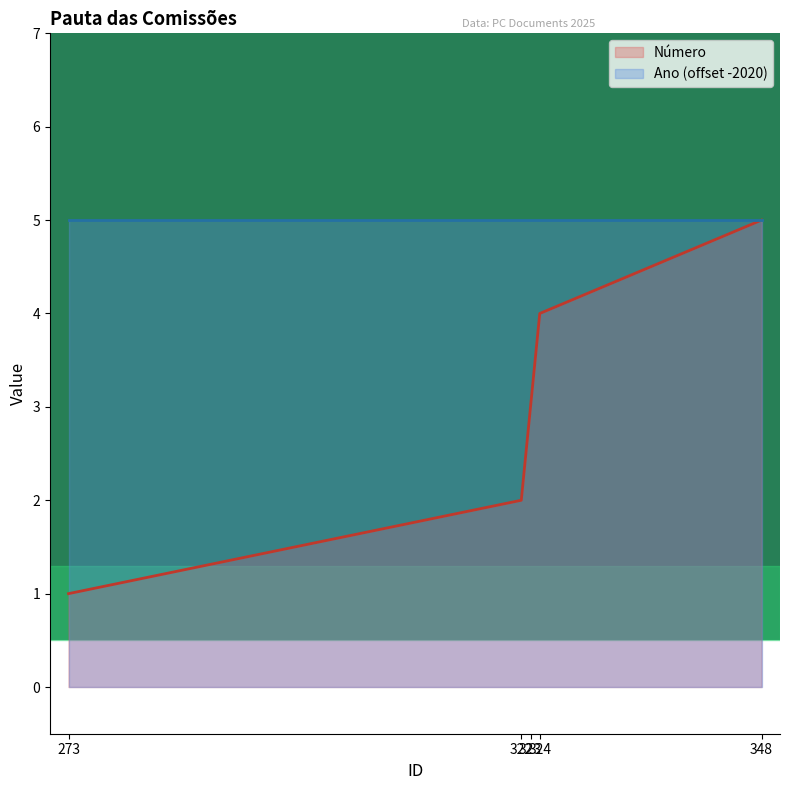

Reading right to left, extract all data points from this chart.

348=5	324=4	323=3	322=2	273=1